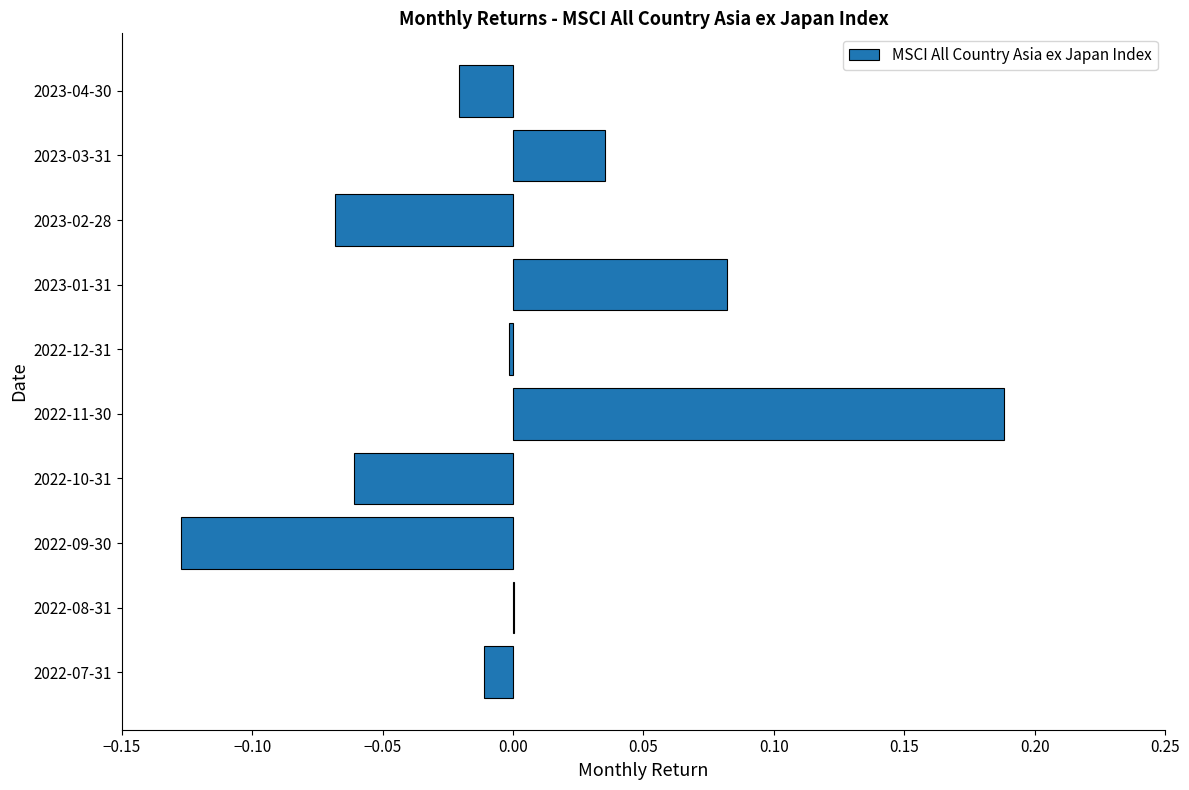

Count the number of categories in the chart.

10